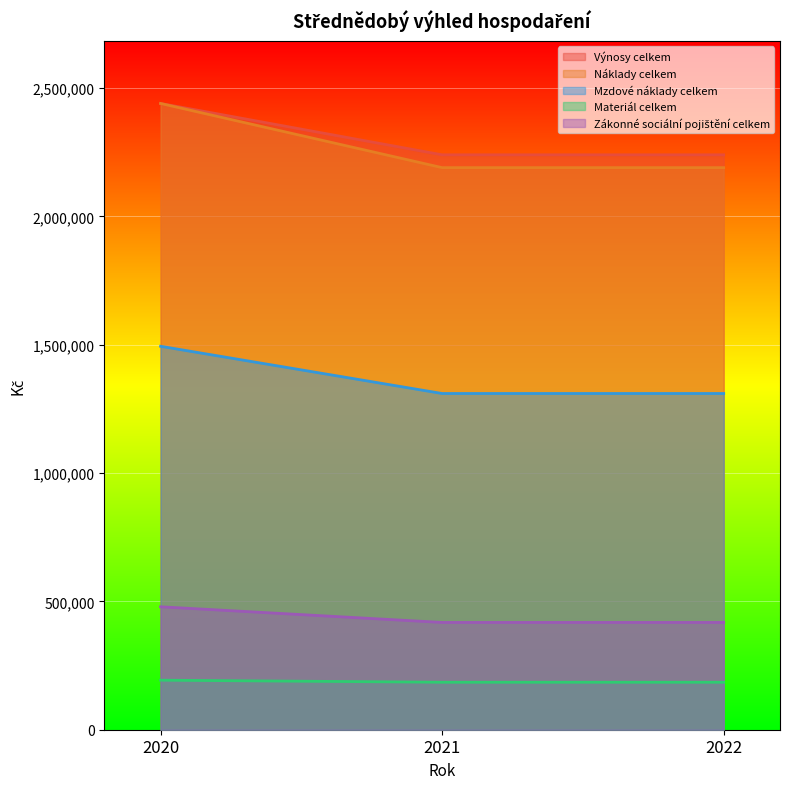

At which category is the sum across all series the highest?

2020